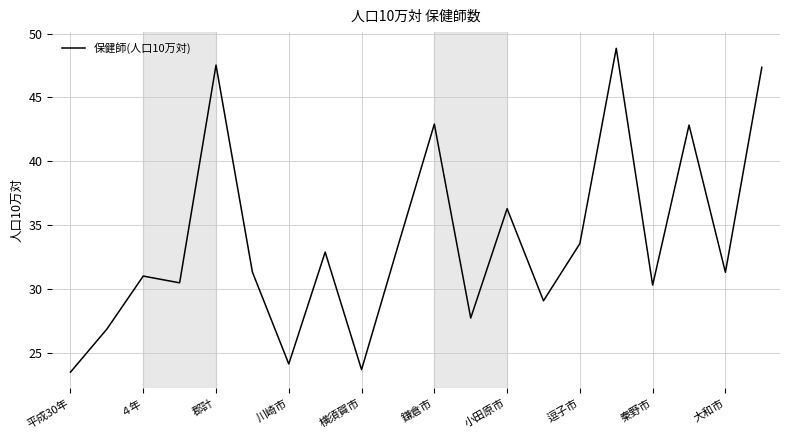

What is the minimum value shown in the chart?

23.5